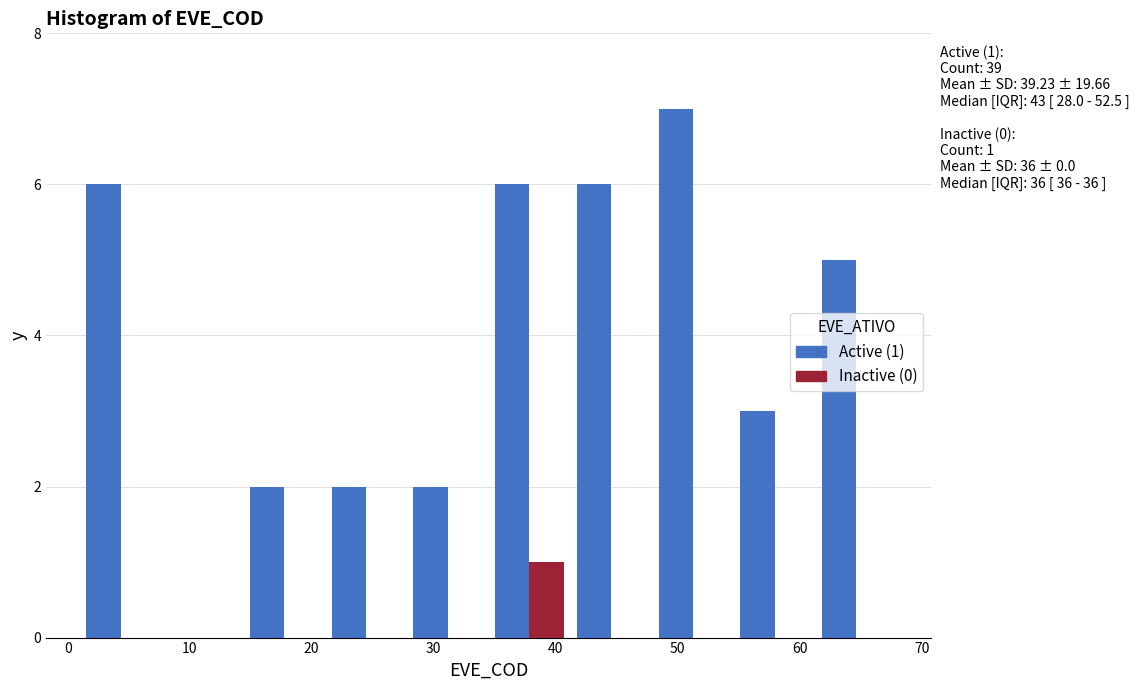

In the Active (1) series, which range on the x-axis has the tallest bar?

47.9 to 54.6